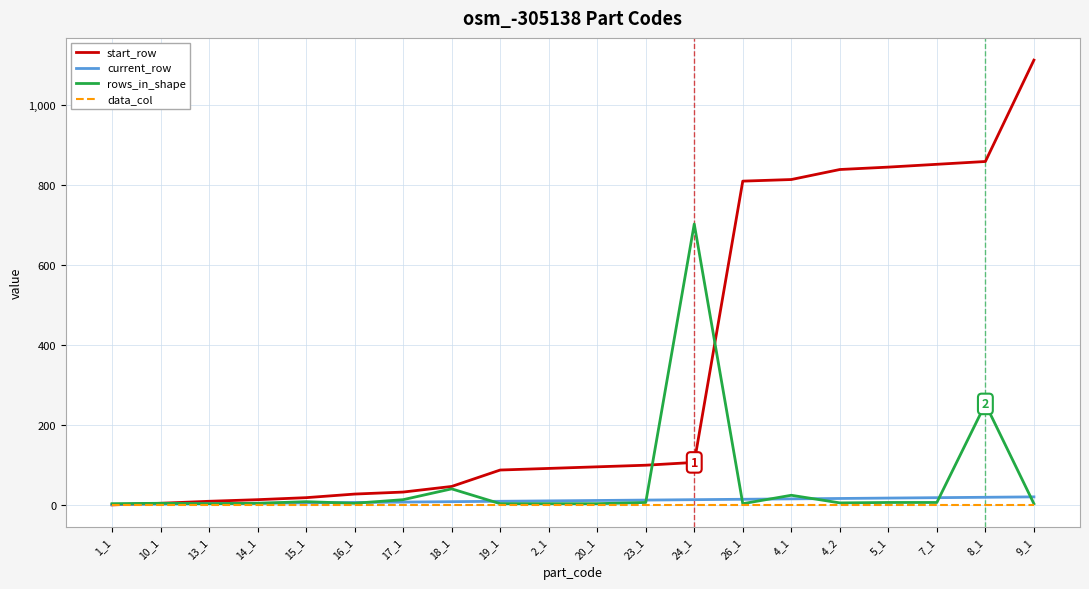

Which category has the highest value across all series?

9_1